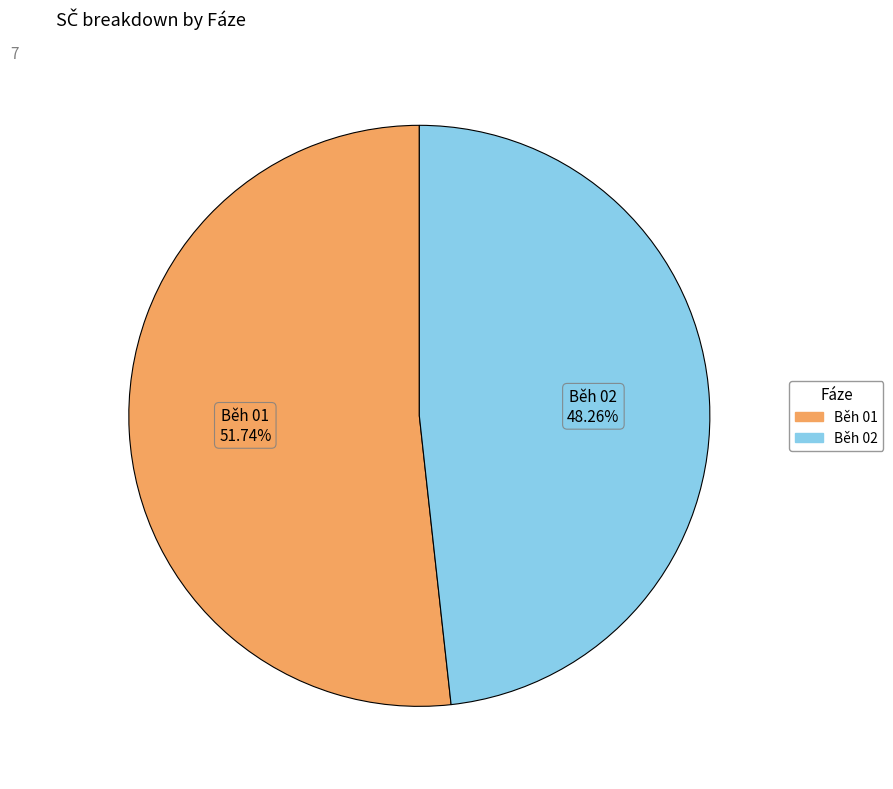

How many slices are in this pie chart?

2